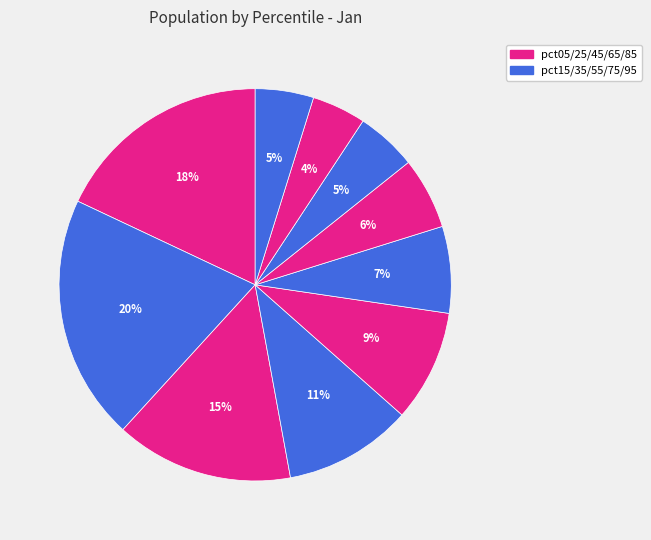

Count the number of slices in the pie.

10